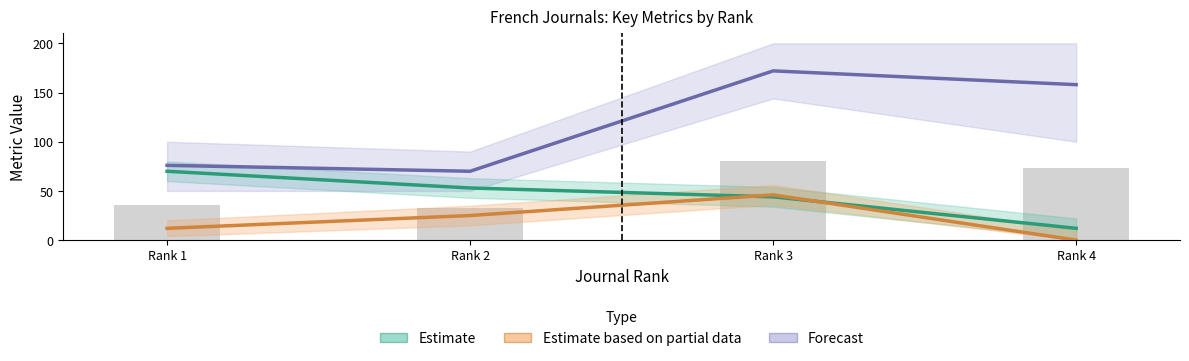

What is the difference between the Estimate values at Rank 3 and Rank 4?

32